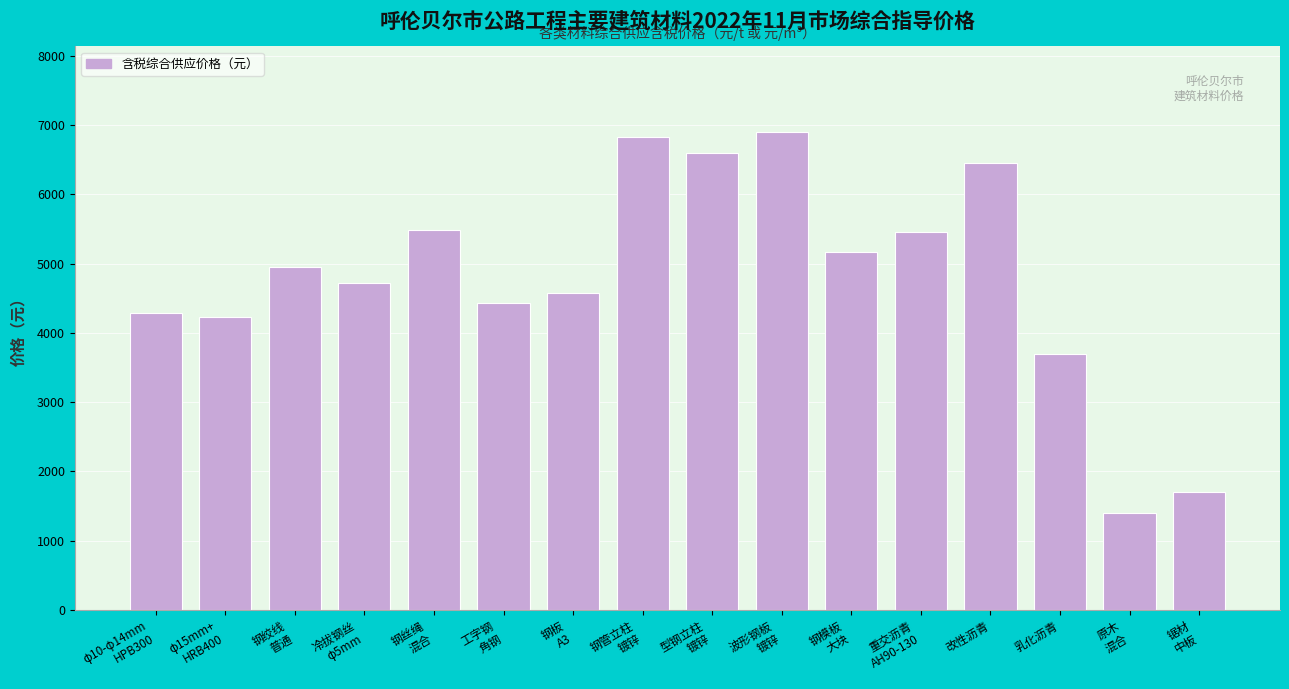

Reading right to left, list all the values displayed in this chart.

1700	1400	3696	6455	5455	5170	6895	6595	6835	4582	4429	5490	4719	4950	4234	4287